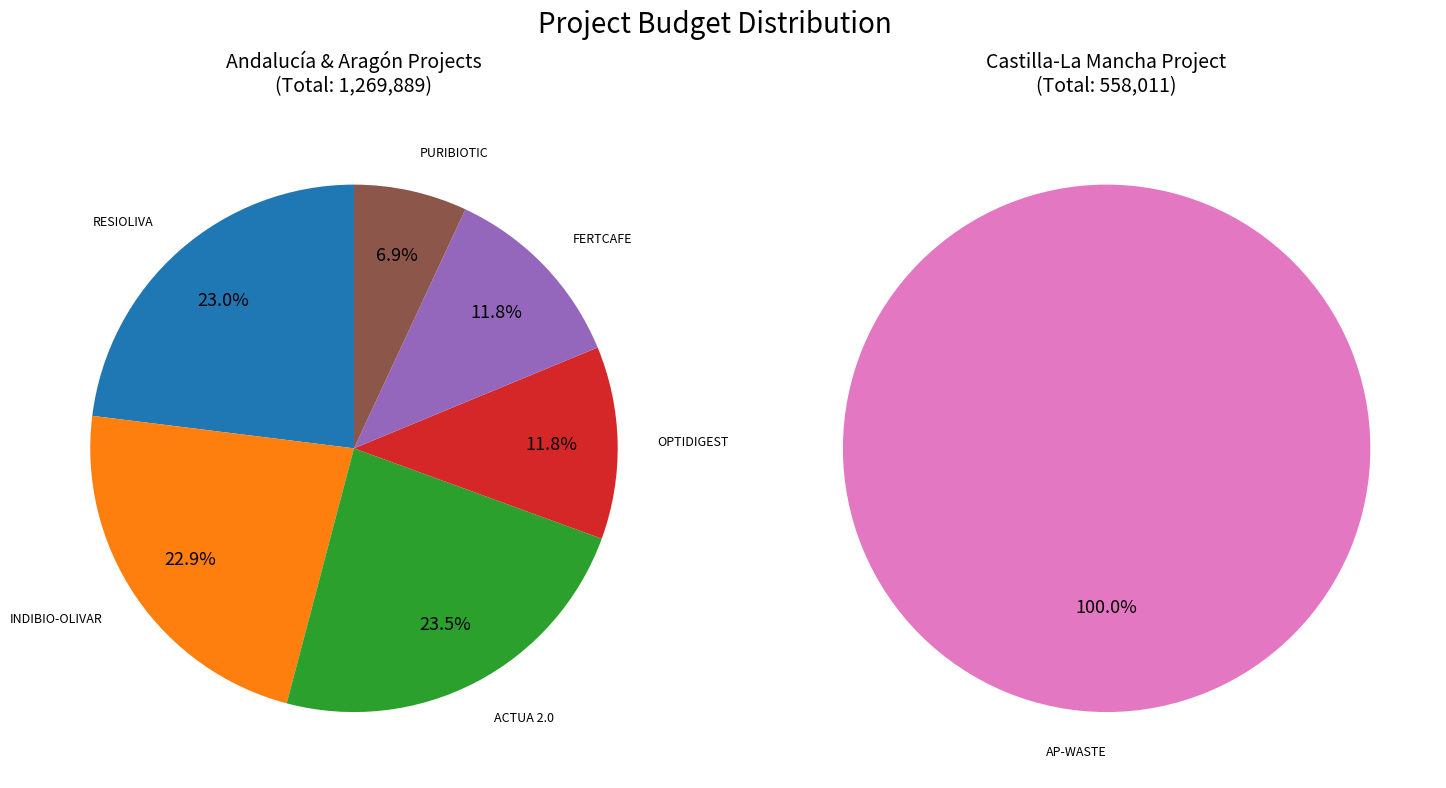

Rank the categories by value from highest to lowest.

AP-WASTE, ACTUA 2.0, RESIOLIVA, INDIBIO-OLIVAR, OPTIDIGEST, FERTCAFE, PURIBIOTIC